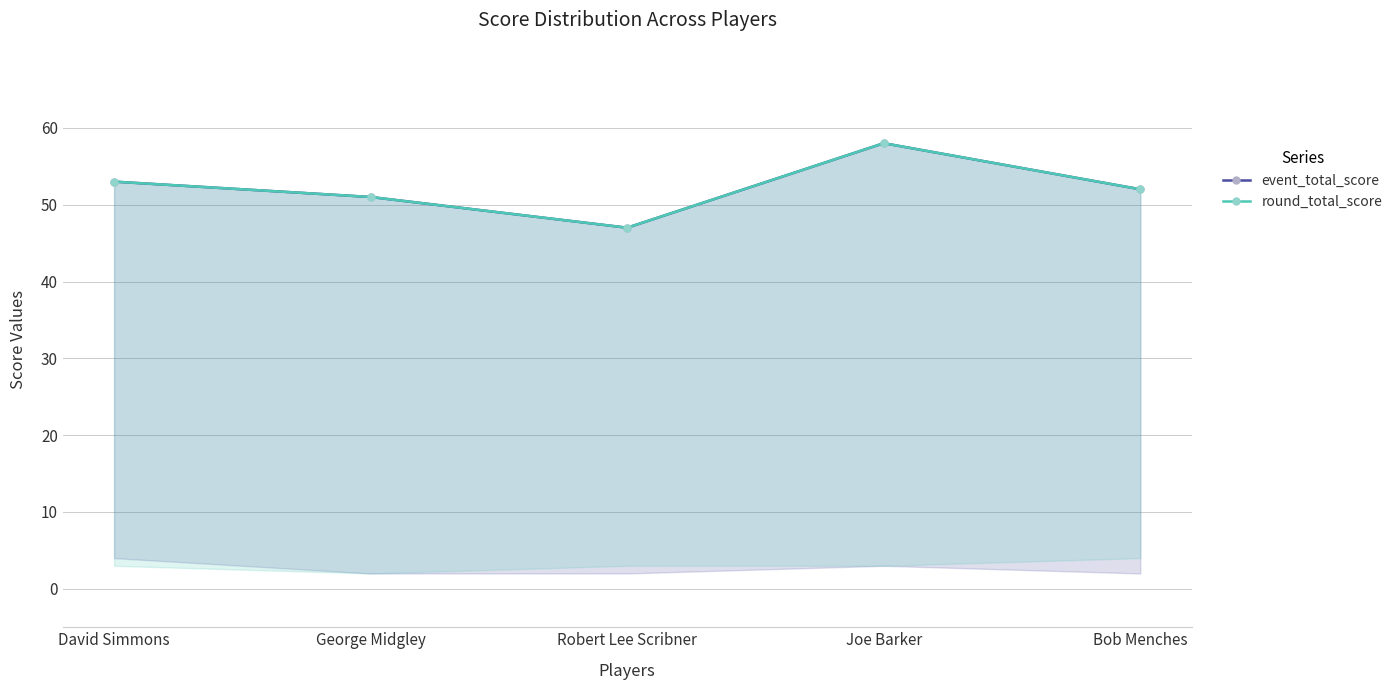

What is the sum of all event_total_score values?

261